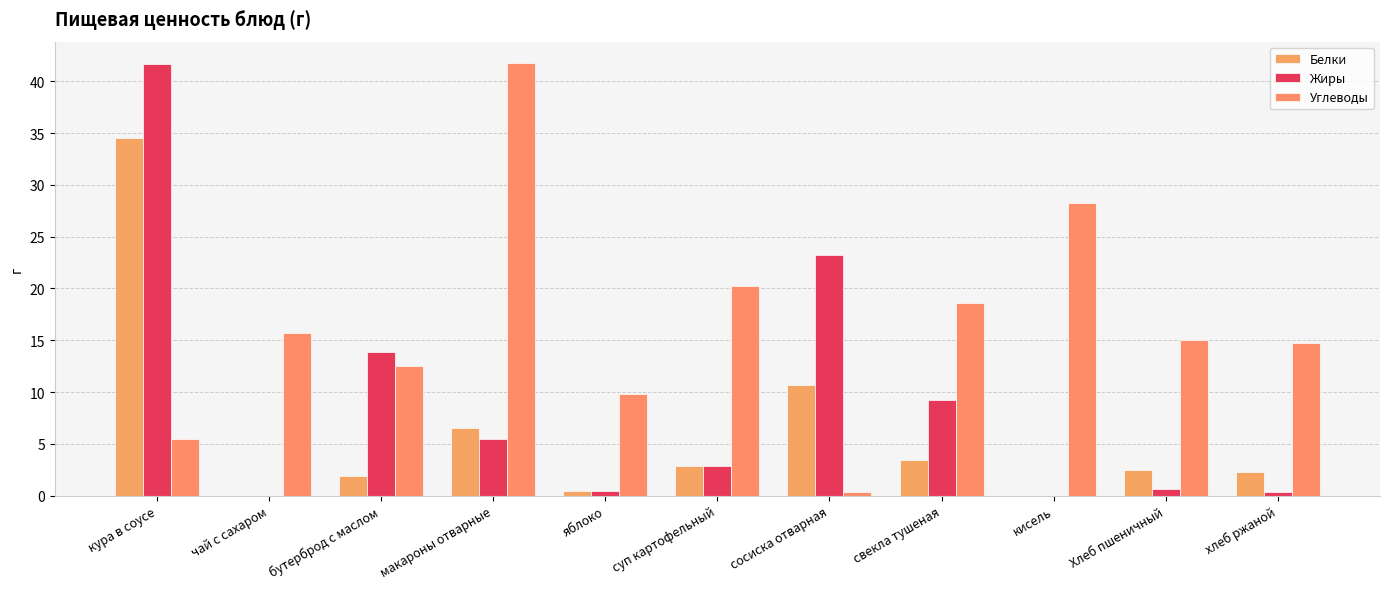

Which series has the widest spread of values?

Жиры